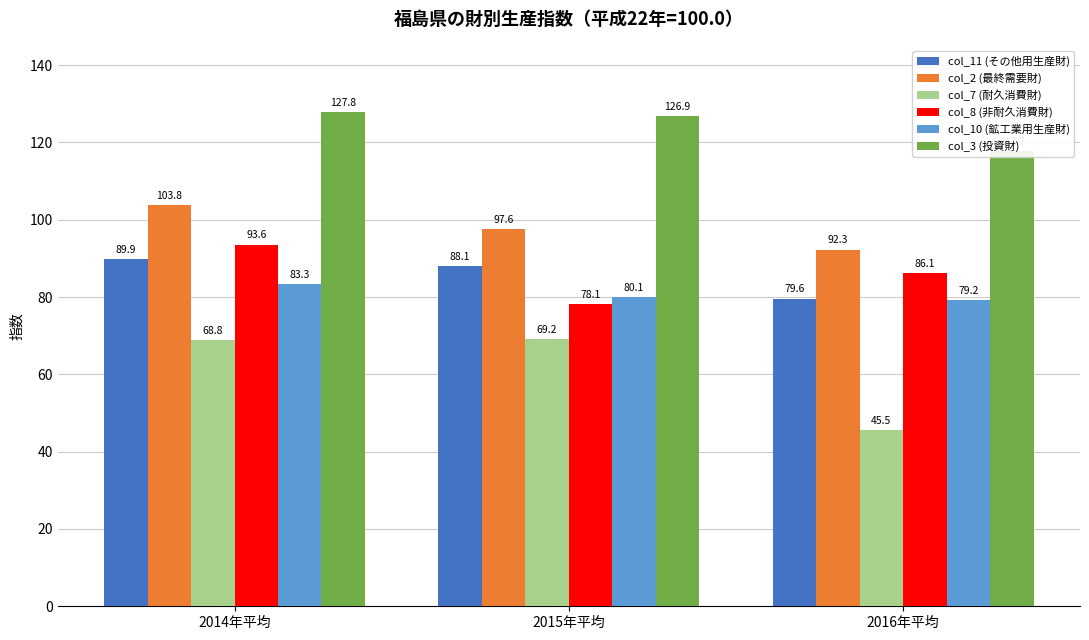

What are all the series names shown in the legend?

col_11 (その他用生産財), col_2 (最終需要財), col_7 (耐久消費財), col_8 (非耐久消費財), col_10 (鉱工業用生産財), col_3 (投資財)